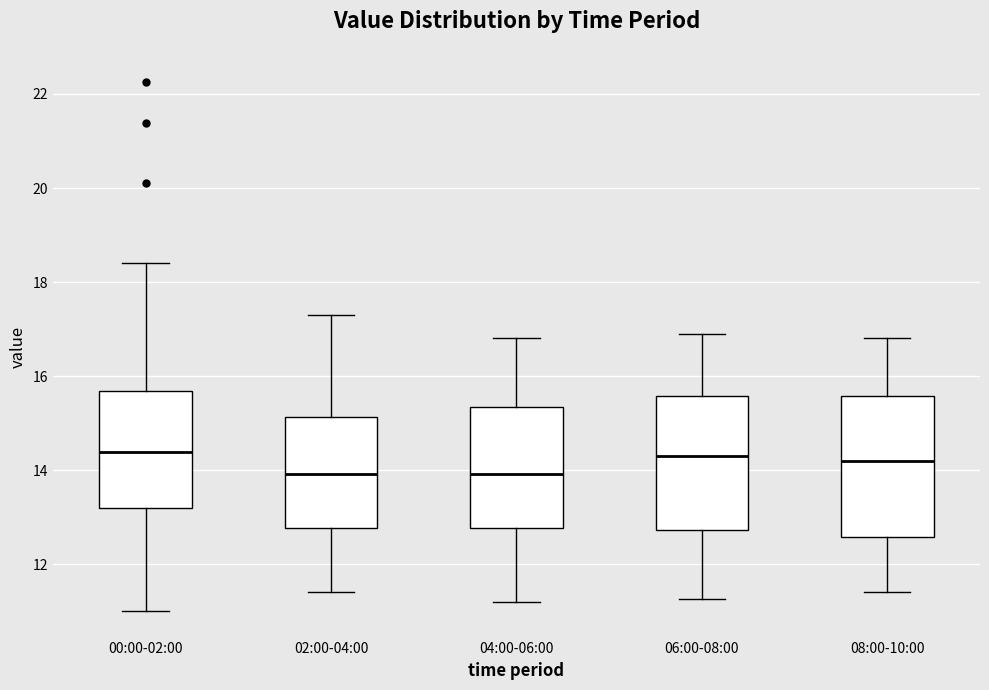

Where is the upper edge of the box for 04:00-06:00 on the y-axis? The values are not printed on the chart, so give them approximately, as read against the axis.

15.4